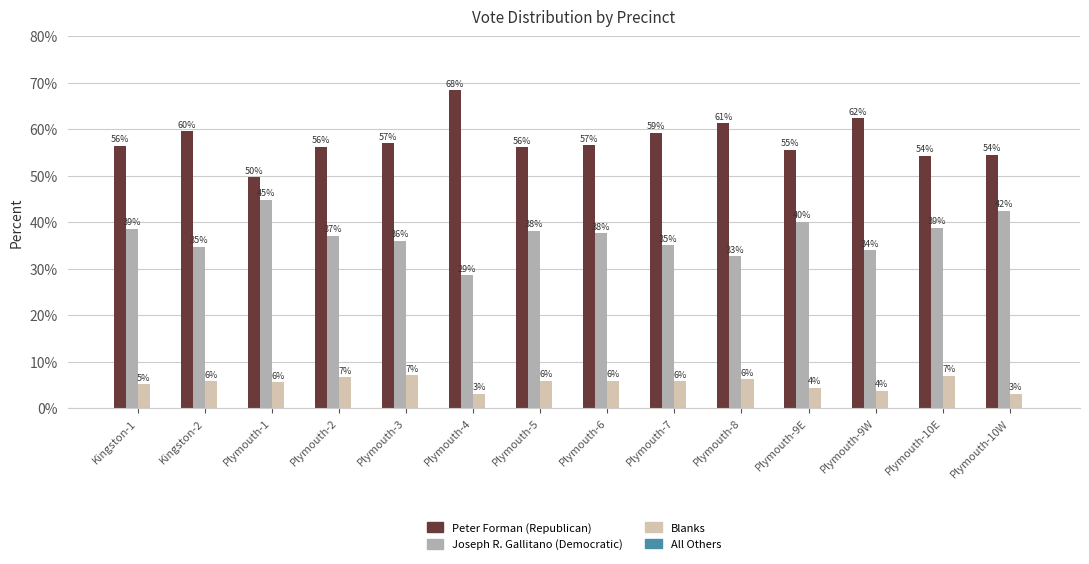

Are the bars horizontal?

No